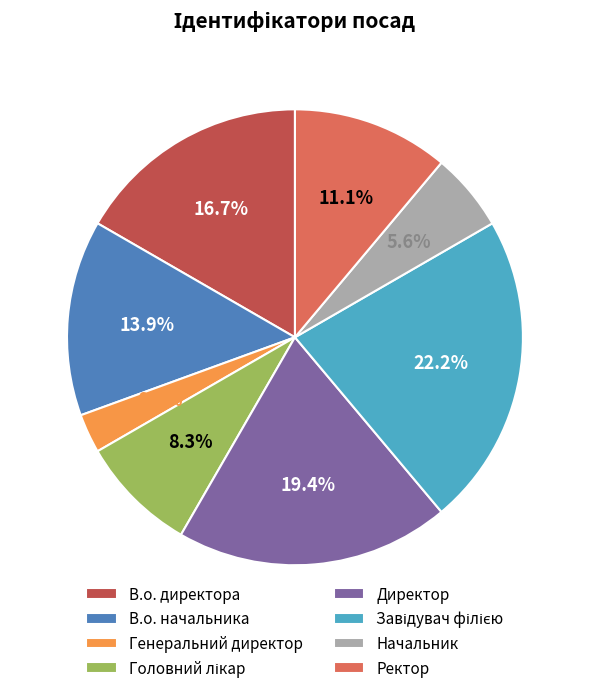

To the nearest percent, what portion does В.о. начальника represent?

14%